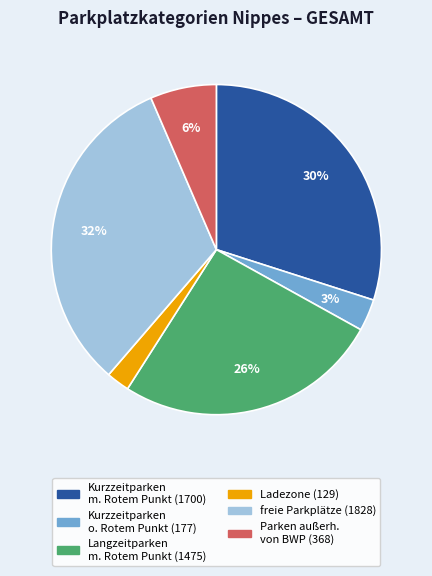

To the nearest percent, what is the difference between the largest and smallest slice percentages?

30%